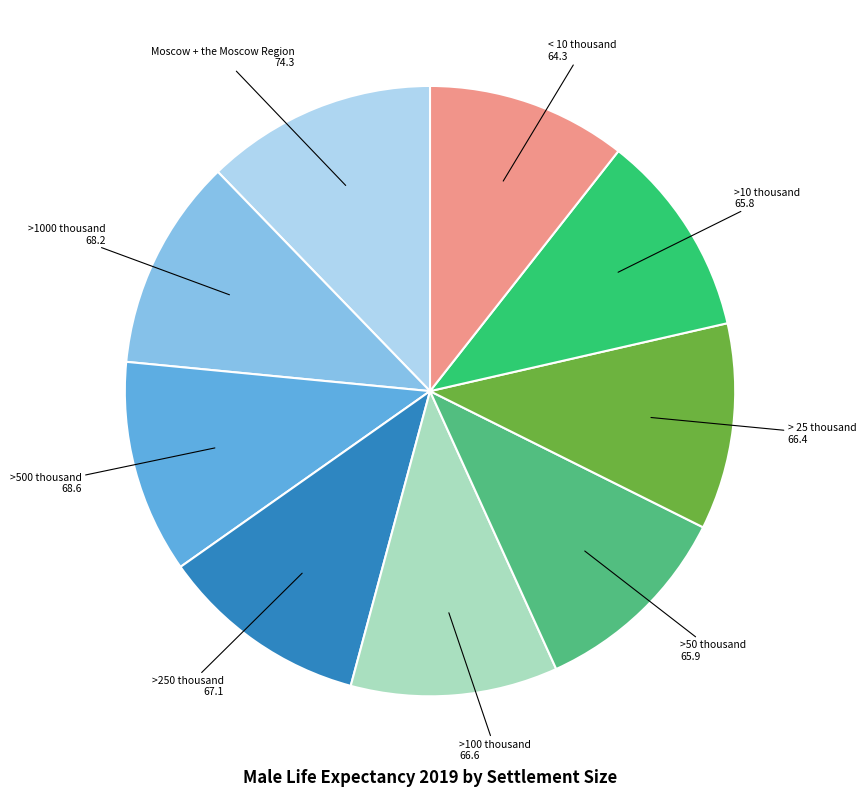

Does any single category account for the majority?

No